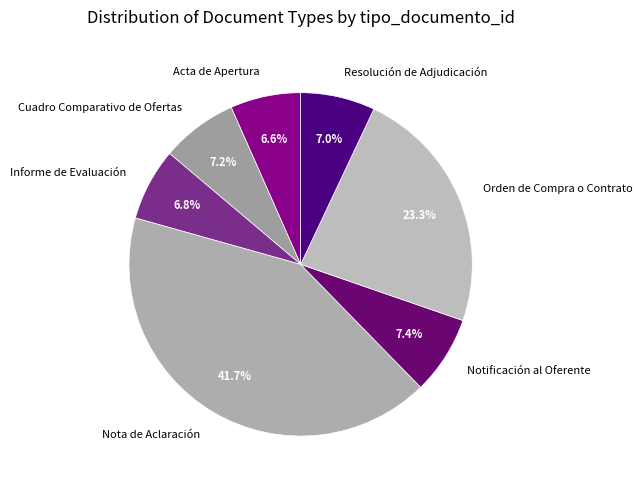

Which slice is the largest?

Nota de Aclaración